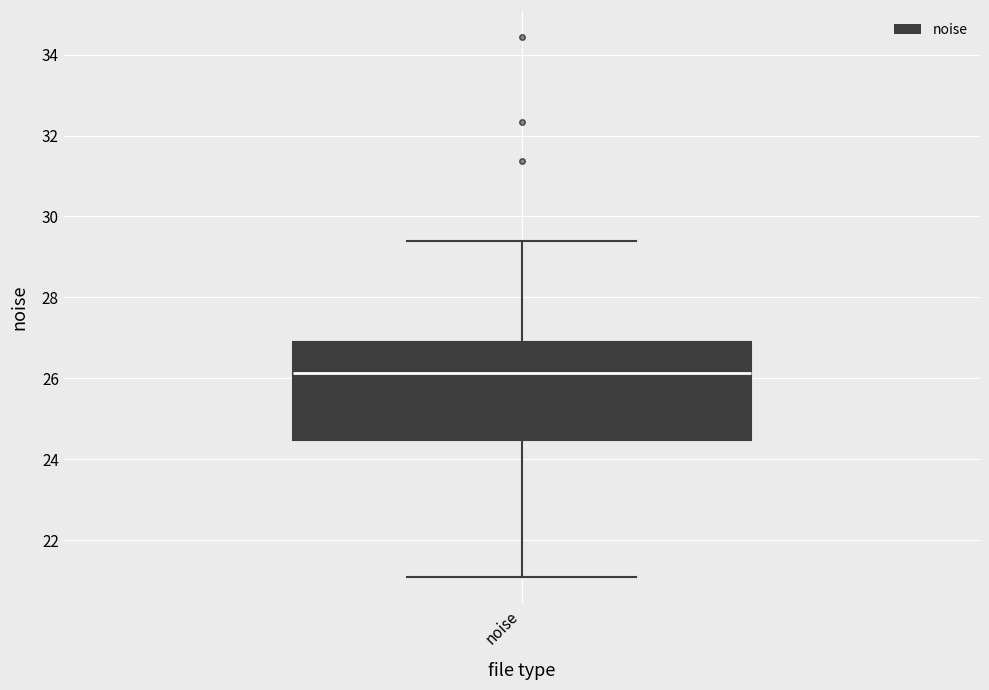

Transcribe this box plot: give where the median line is, the range the box spans, and where the two whiskers end, as read against the y-axis. The values are not printed on the chart, so give them approximately, as read against the axis.

median 26.2, box 24.4 to 26.8, whiskers 21.0 to 29.4